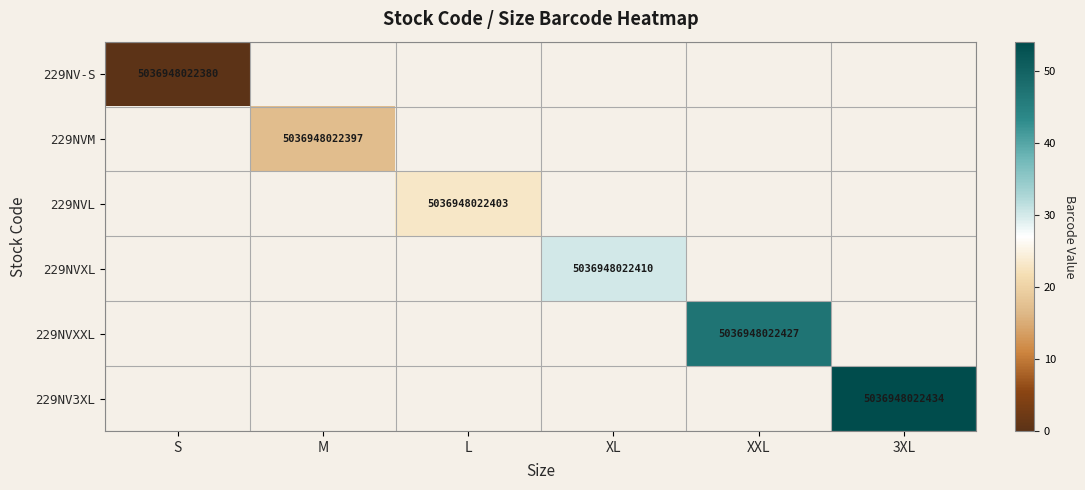

The value of 229NVL at L is 5036948022403. True or false?

True